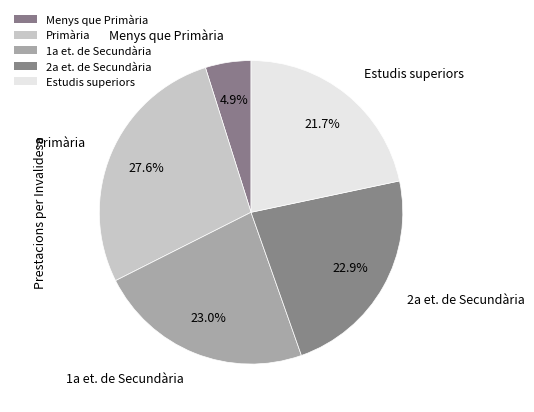

Is it true that Primària is 18% of the pie?

False